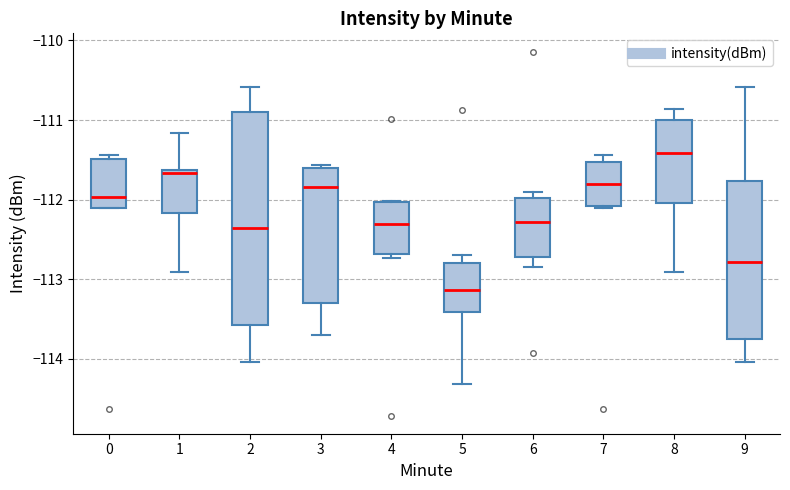

Which box has the lowest median line?

5